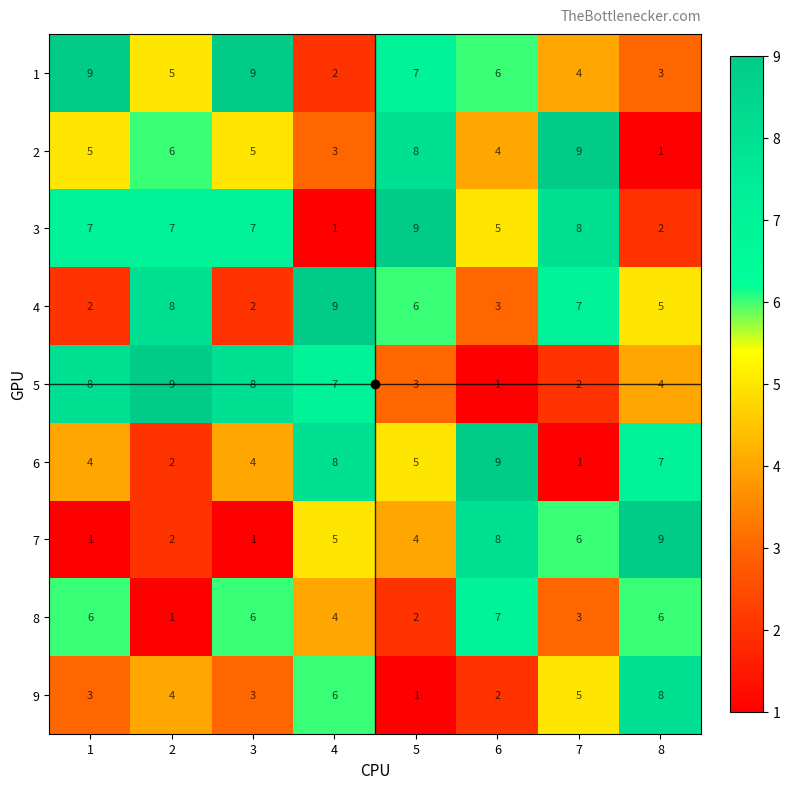

What is the spread (max minus min) of values at 5?

8